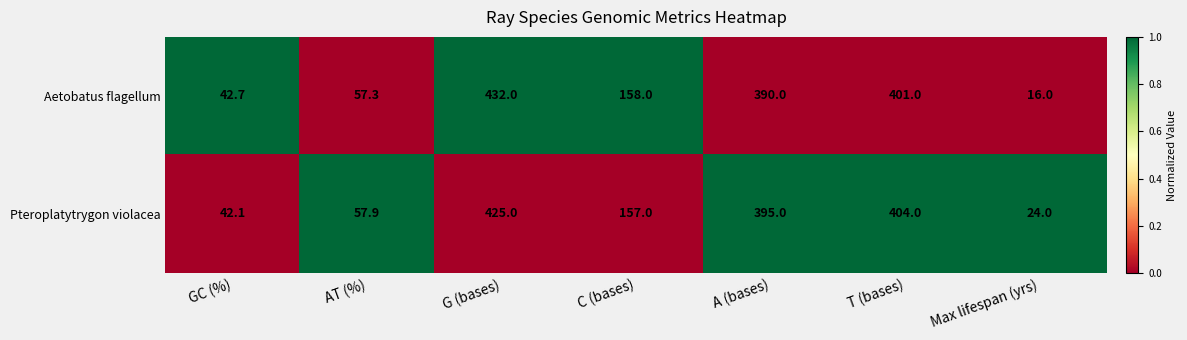

What is the minimum value shown in the chart?

16.0